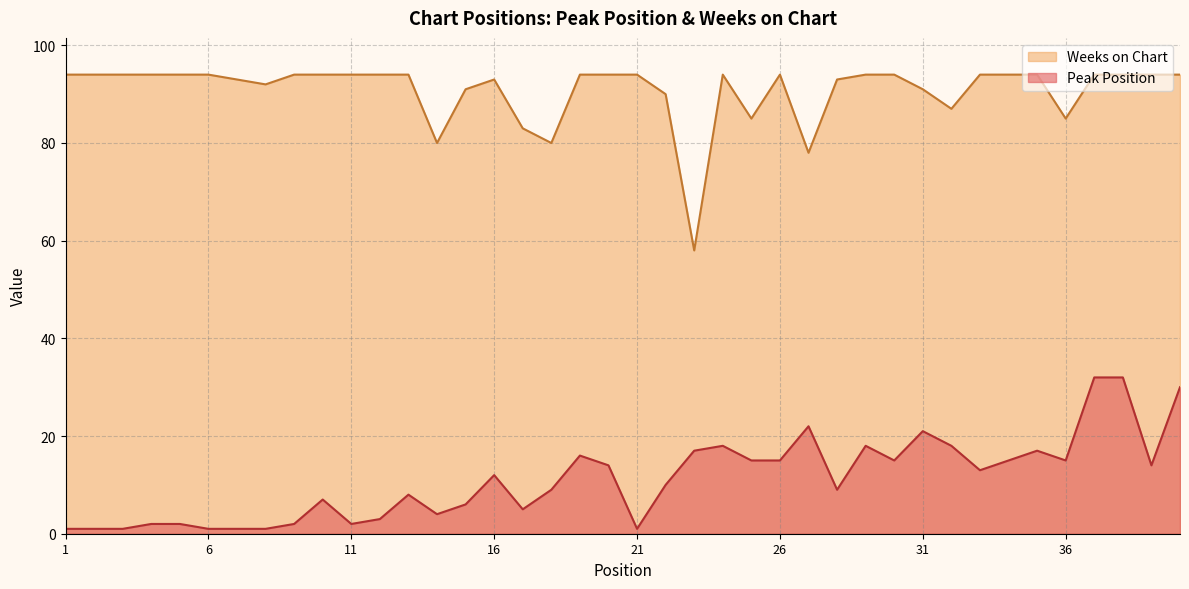

What is the difference between the Peak Position values at 32 and 12?

15